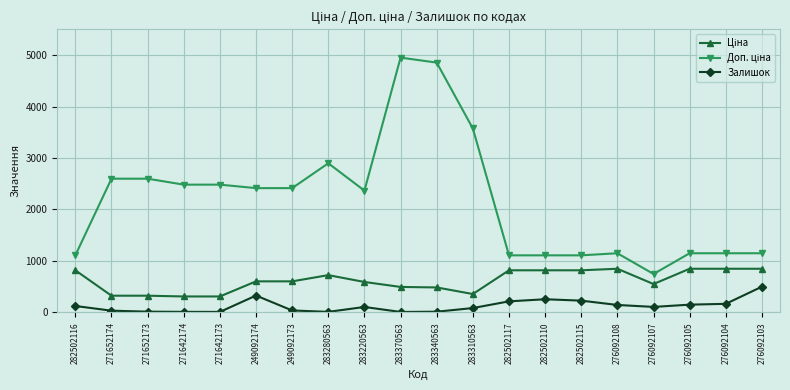

True or false: Залишок has more than 1 interior local peaks.

True